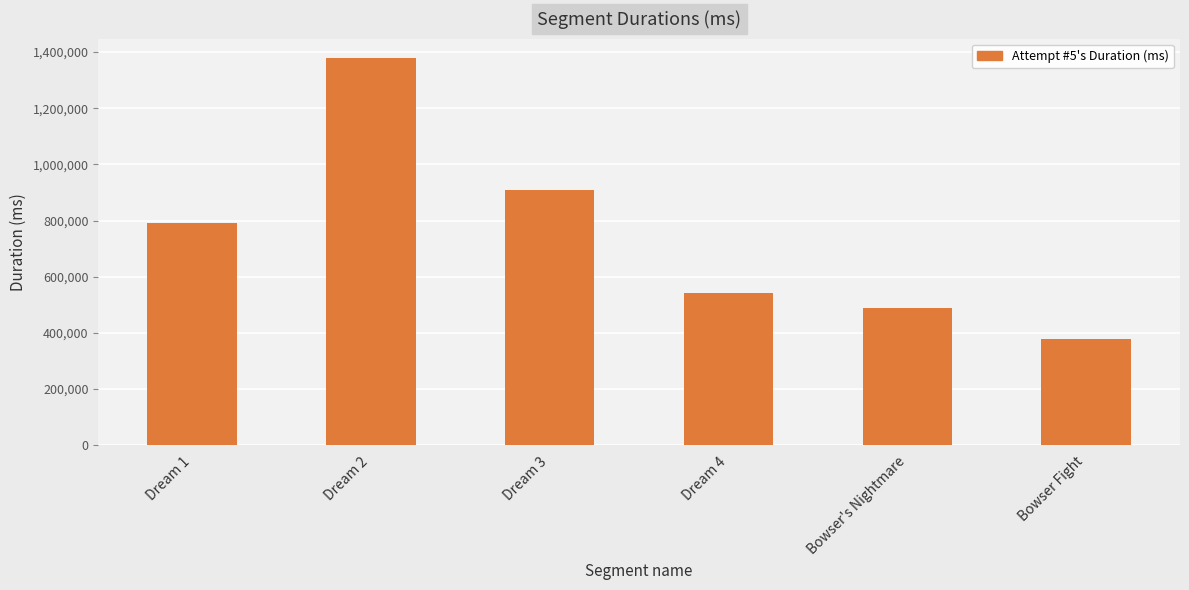

The value at Dream 1 is 789646. True or false?

True